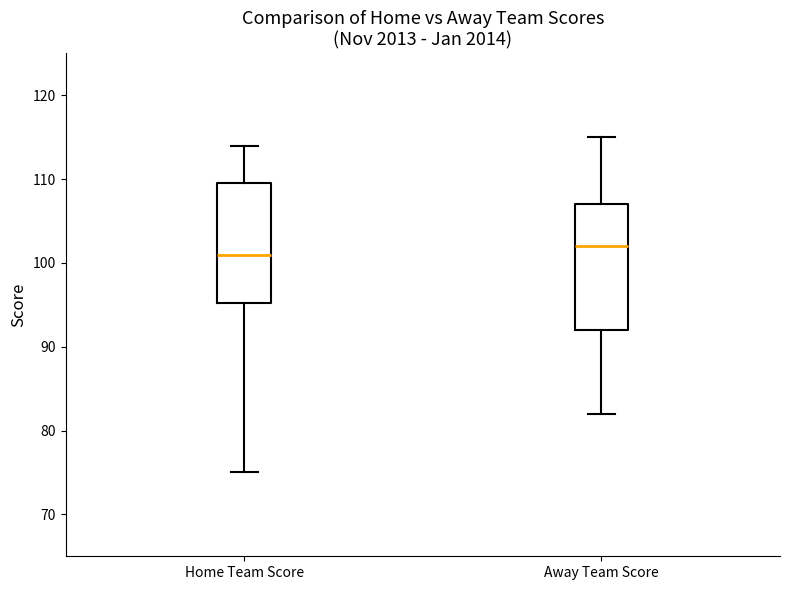

Where does the upper whisker of the box for Away Team Score end on the y-axis? The values are not printed on the chart, so give them approximately, as read against the axis.

115